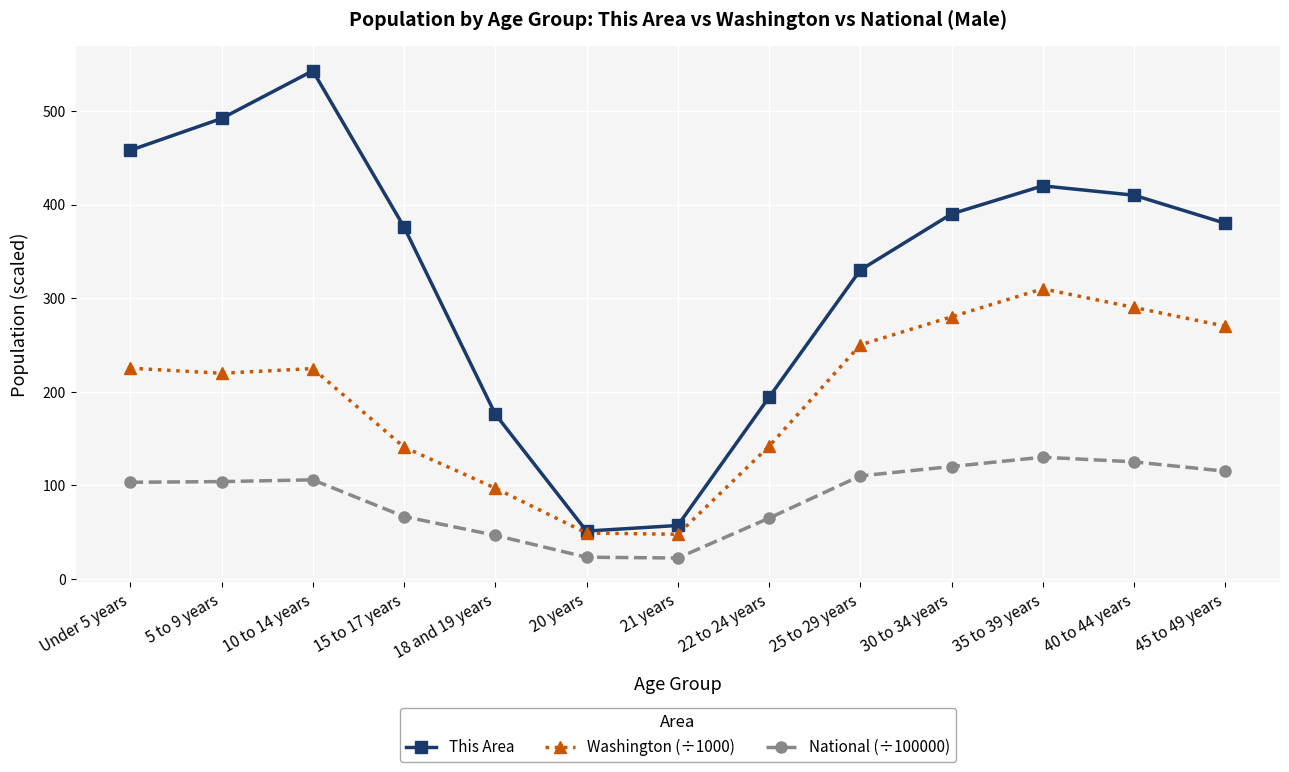

Which label corresponds to the largest value in the chart?

10 to 14 years